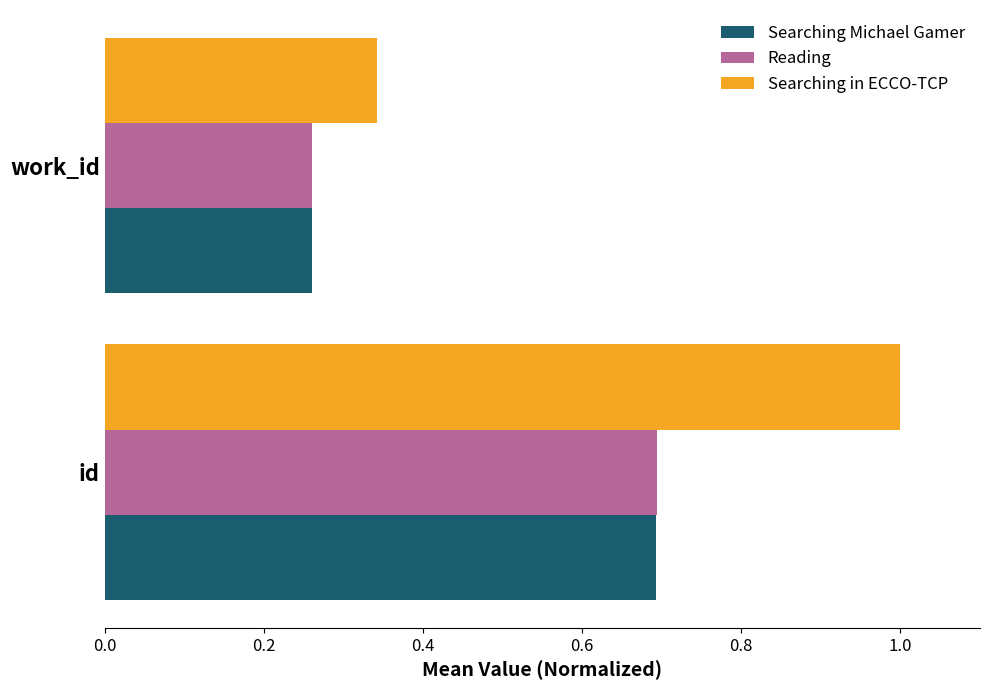

Which category has the highest value in the Searching in ECCO-TCP series?

id